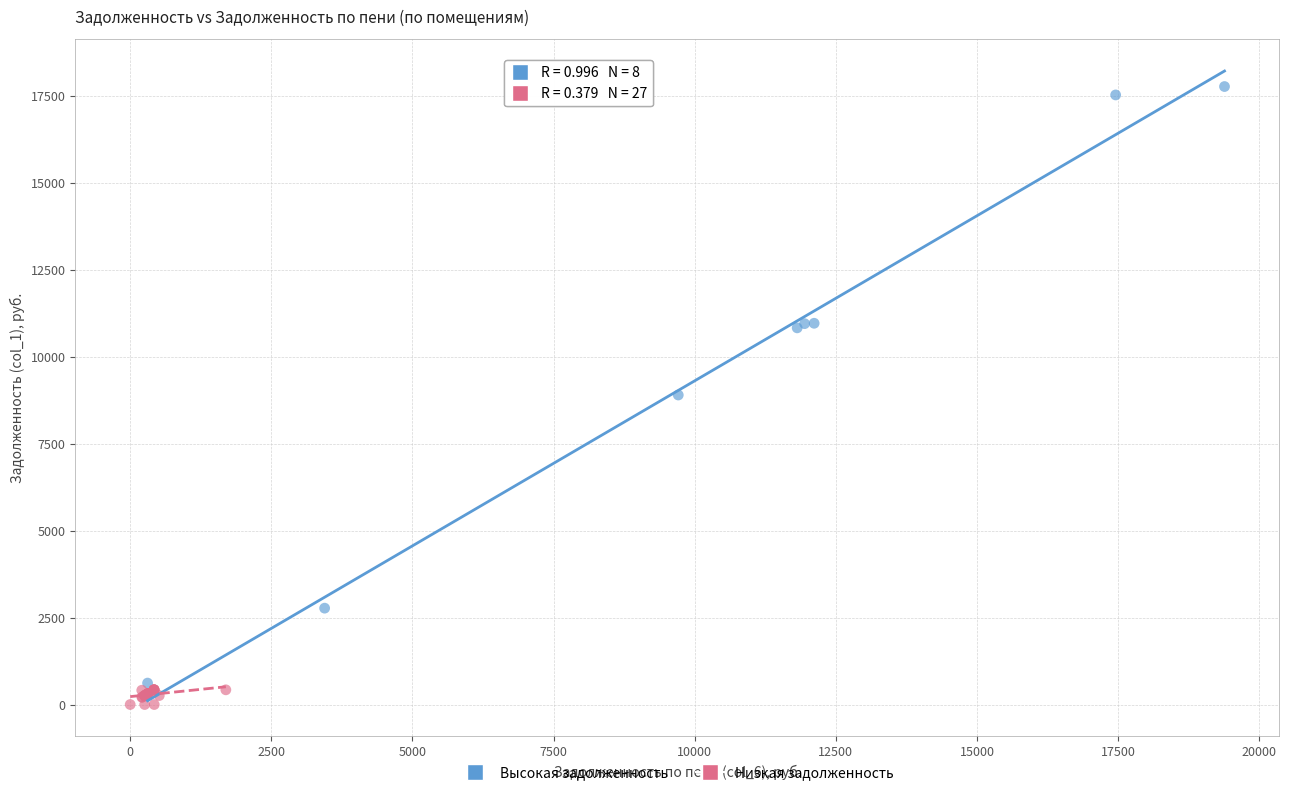

Which series contains the lowest Y value?

Низкая задолженность